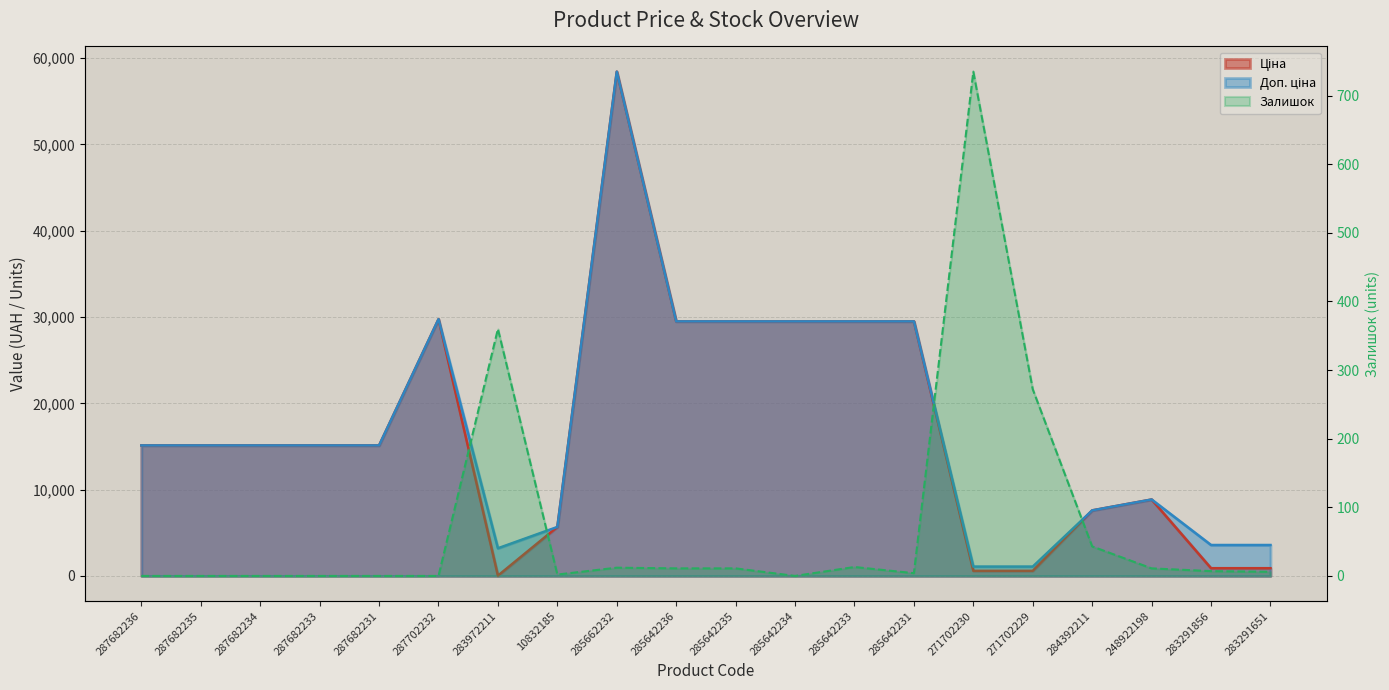

What is the total value across all series at 287682231?

30240.0